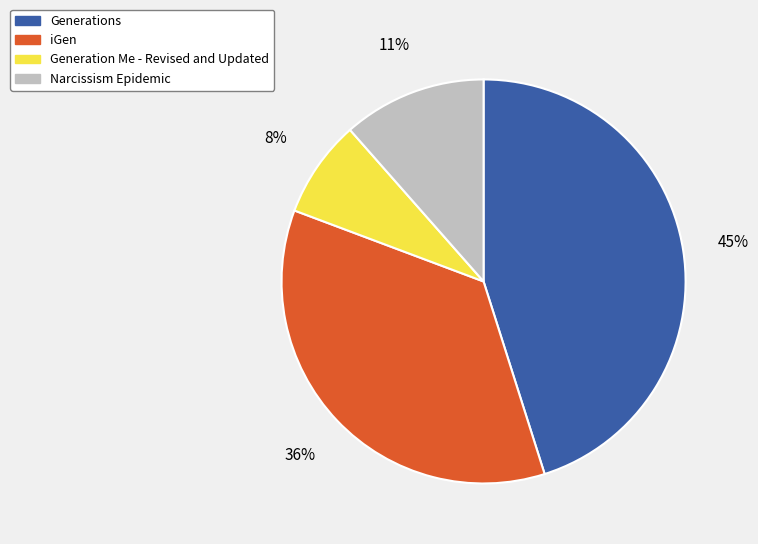

How many segments does this pie chart have?

4